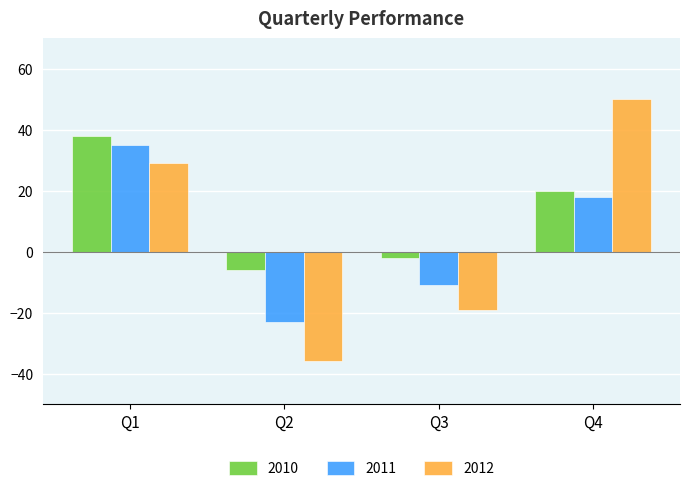

What is the difference between the 2012 values at Q3 and Q2?

17